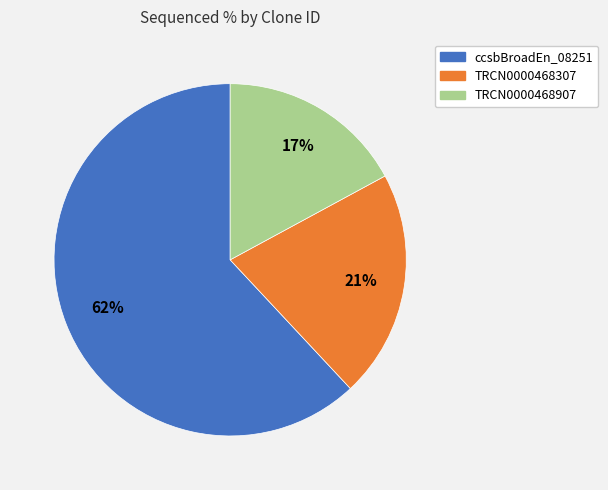

Is it true that TRCN0000468307 is 12% of the pie?

False